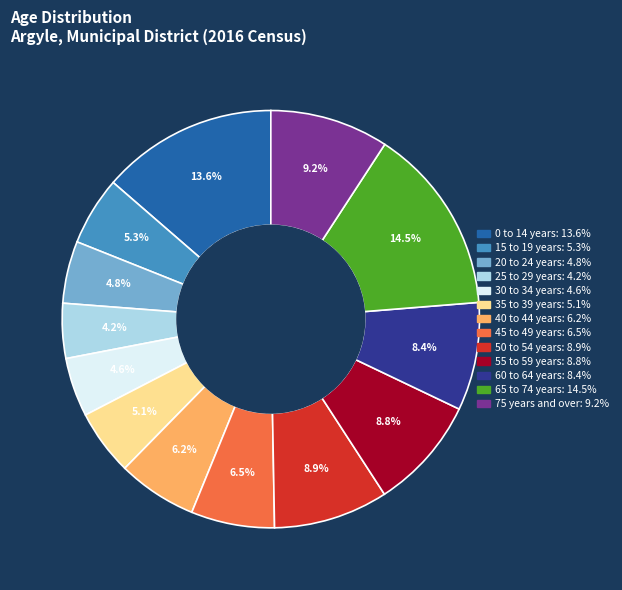

True or false: 55 to 59 years accounts for 1% of the total.

False